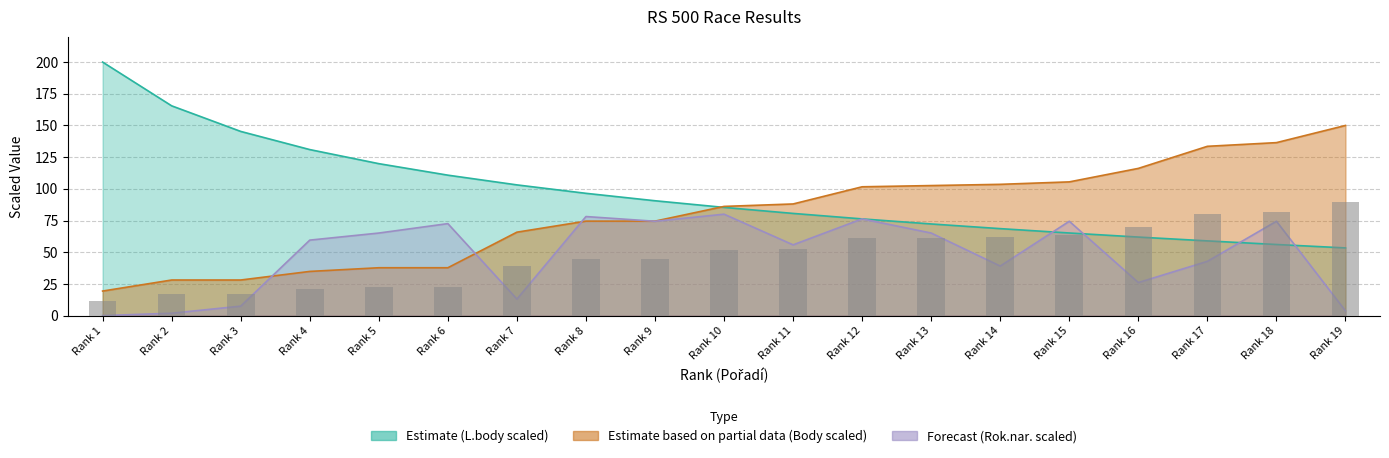

What value does the Rok.nar. series have at Rank 19?

3.7